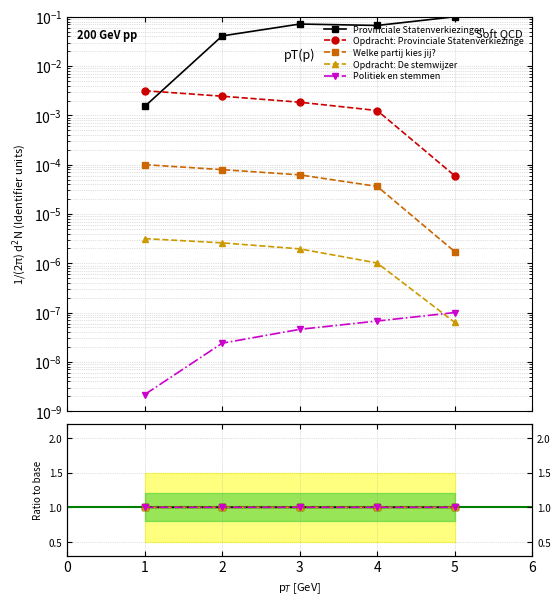

True or false: Opdracht: De stemwijzer has more than 2 interior local peaks.

False